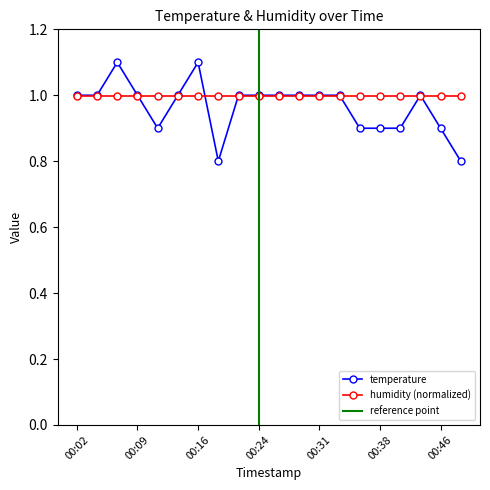

Rank the categories by value from highest to lowest.

00:07, 00:16, 00:02, 00:04, 00:09, 00:14, 00:21, 00:24, 00:26, 00:28, 00:31, 00:33, 00:43, 00:11, 00:36, 00:38, 00:41, 00:46, 00:19, 00:49